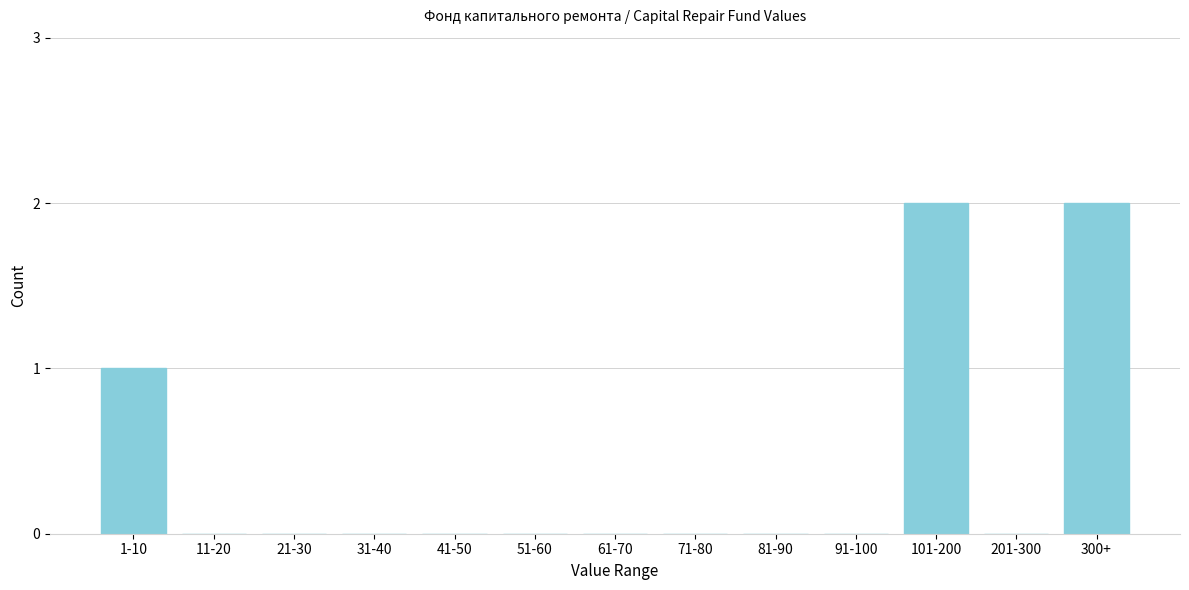

Reading right to left, what are all the values shown in this chart?

300+=2	201-300=0	101-200=2	91-100=0	81-90=0	71-80=0	61-70=0	51-60=0	41-50=0	31-40=0	21-30=0	11-20=0	1-10=1